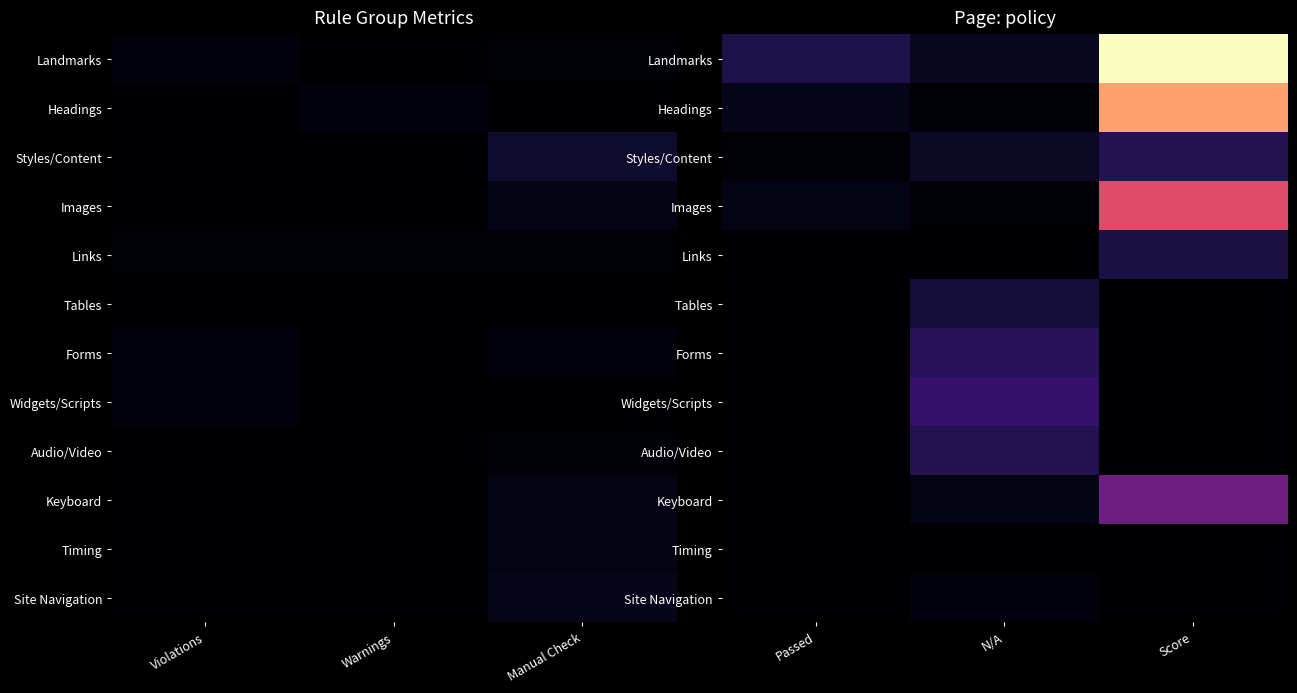

Count the number of categories in the chart.

3